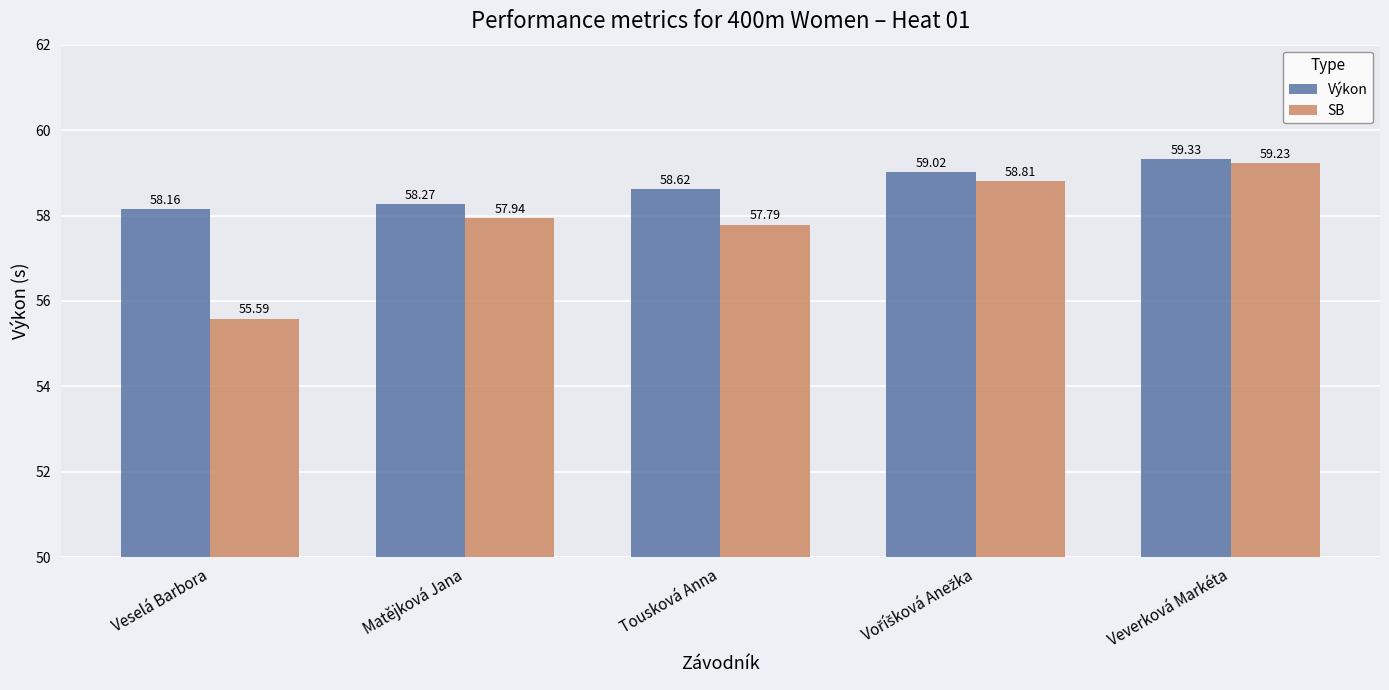

What is the total value across all series at Veselá Barbora?

113.8